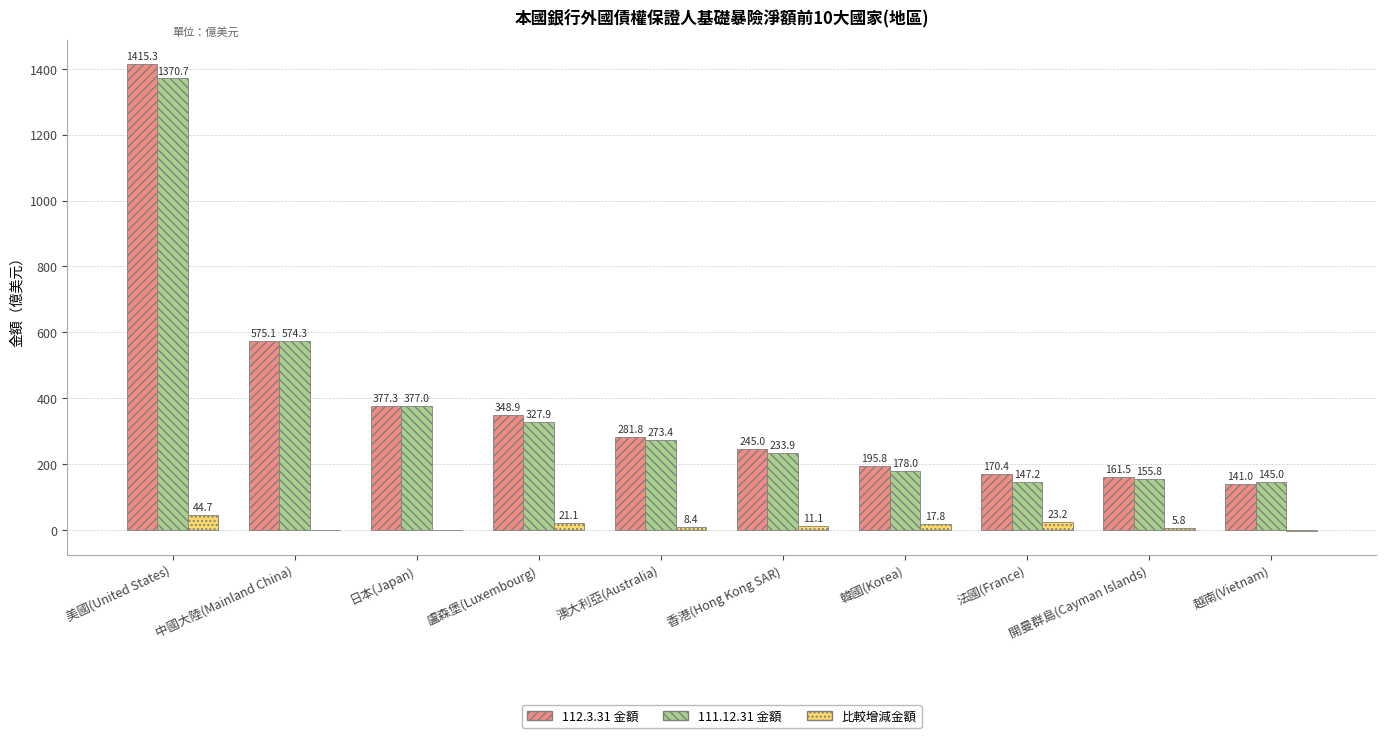

How many positive values does the 比較增減金額 series have?

9